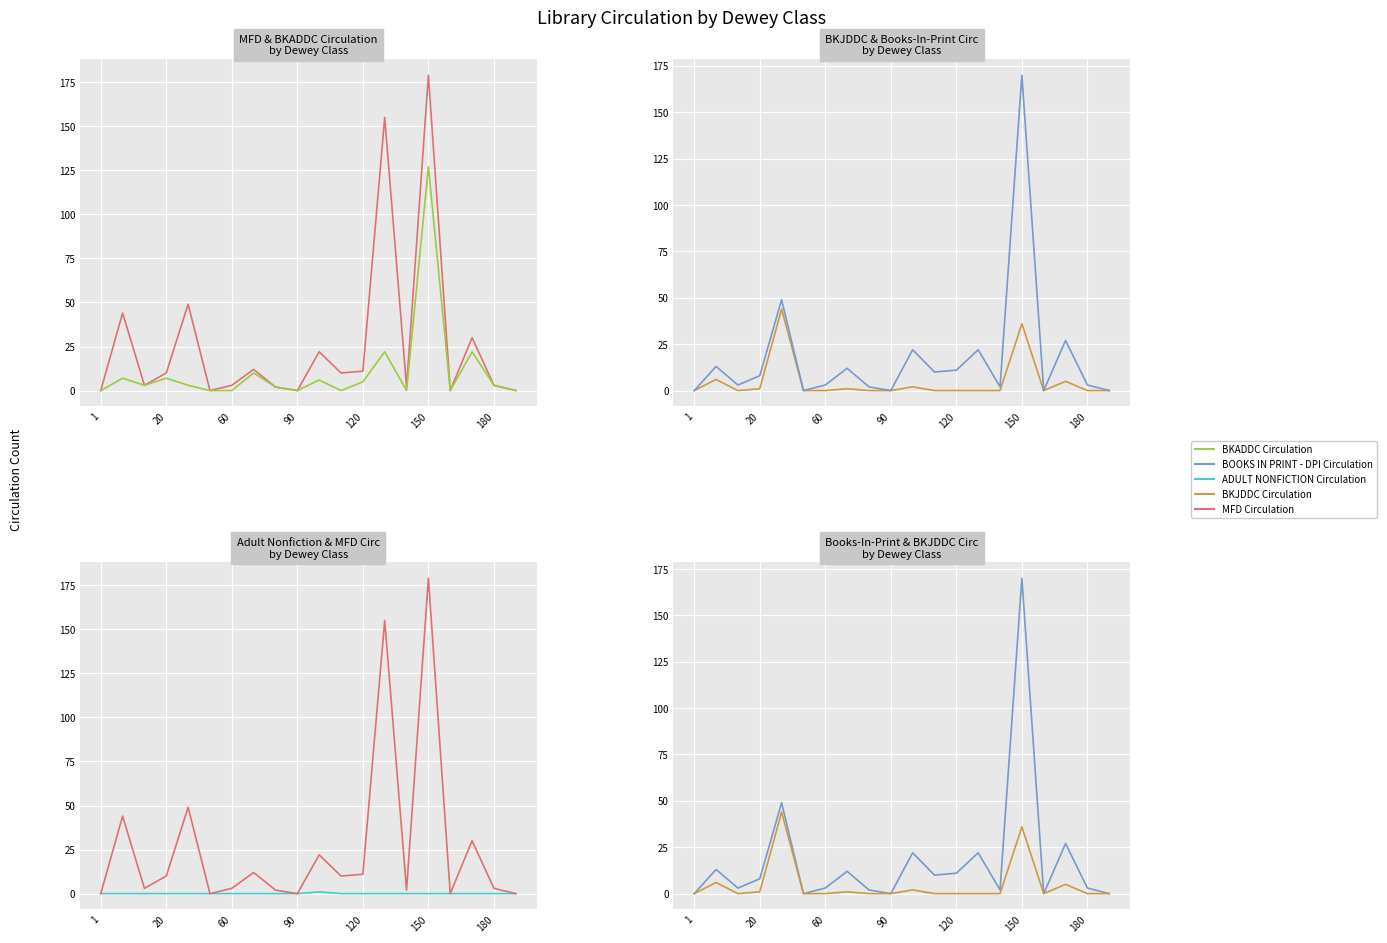

True or false: BOOKS IN PRINT - DPI Circulation and BKJDDC Circulation intersect in this chart.

False